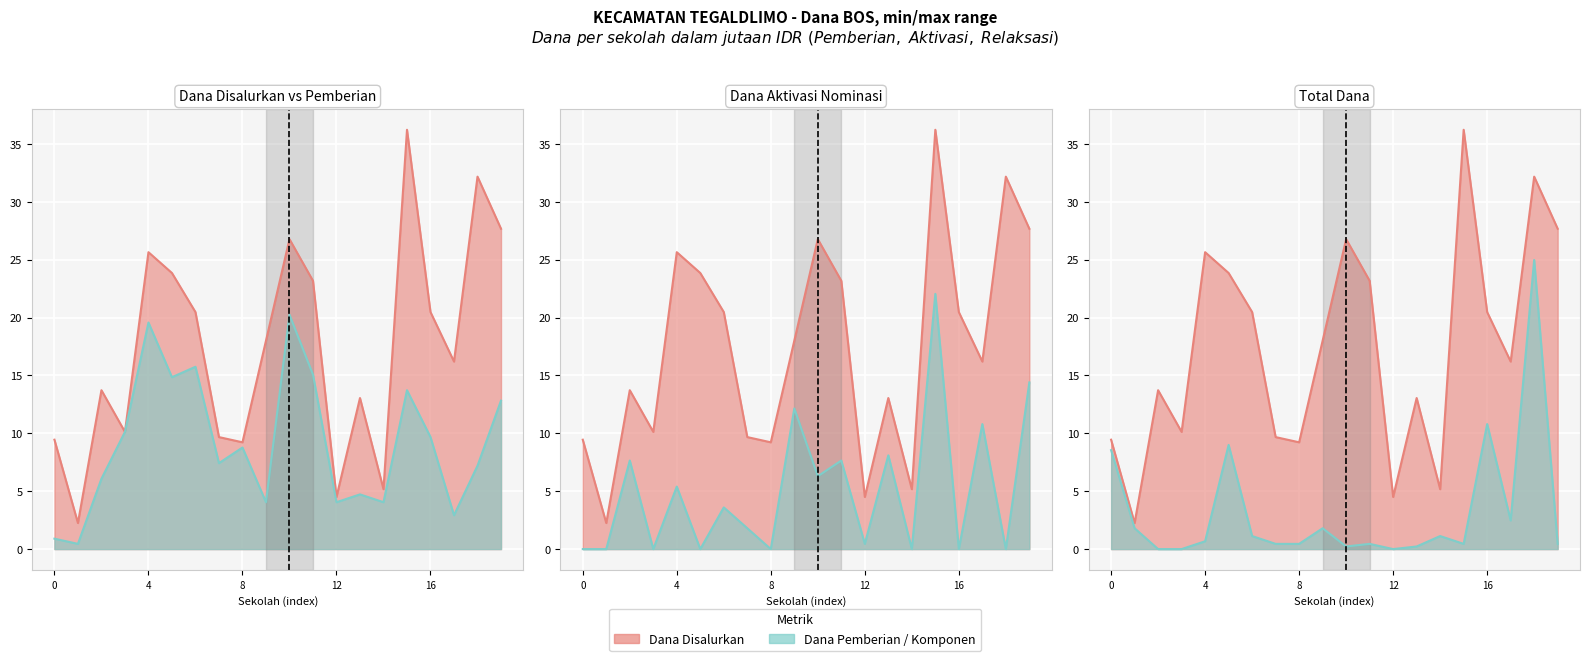

How many values in the Dana Disalurkan series are below 18?

10